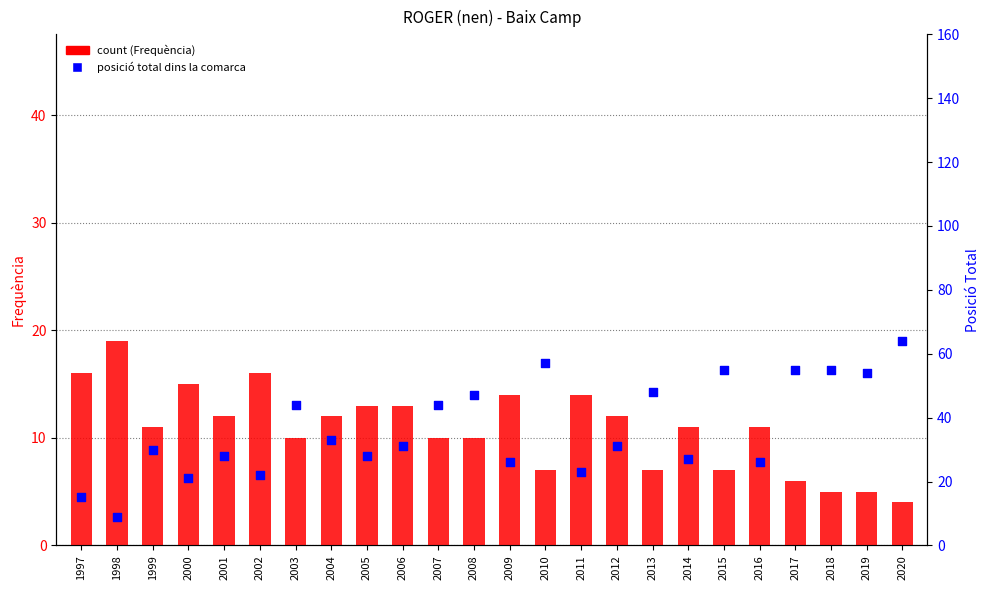

Which series has the largest total across all categories?

Posició Total